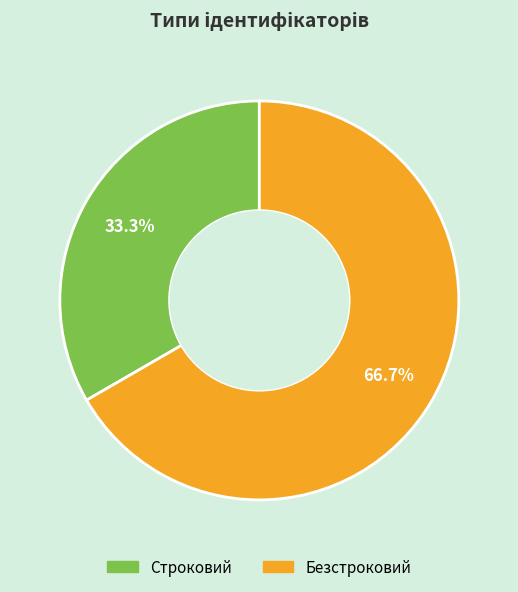

Is the sum of Безстроковий and Строковий greater than half?

Yes